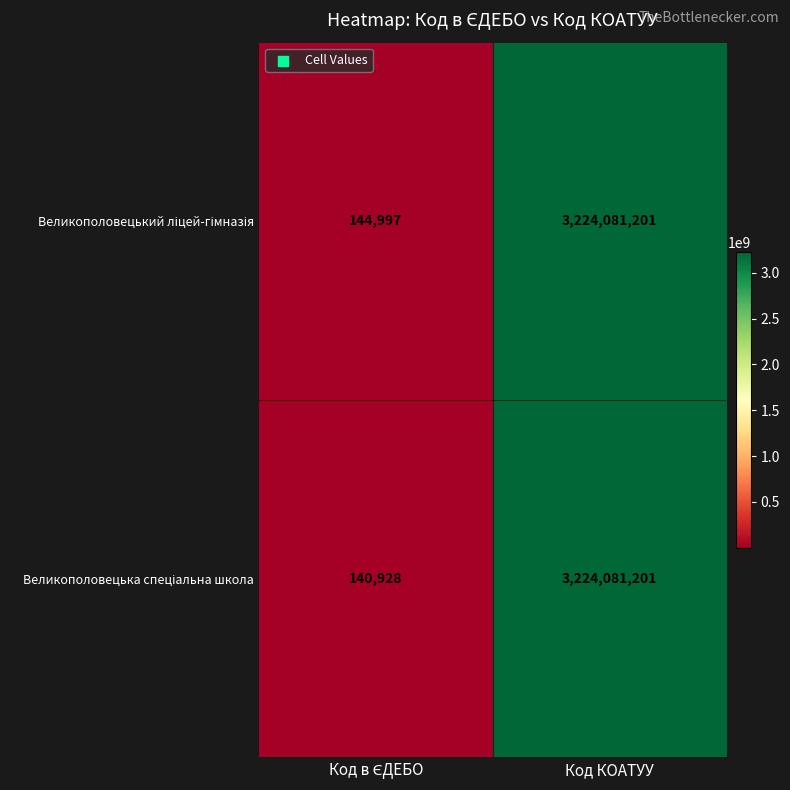

What is the greatest value displayed?

3224081201